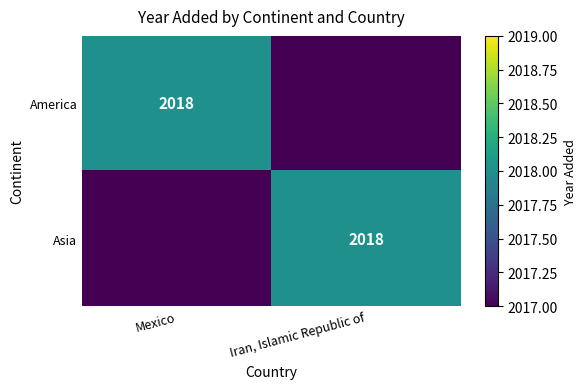

Is it true that Asia equals 1384 at Iran, Islamic Republic of?

False